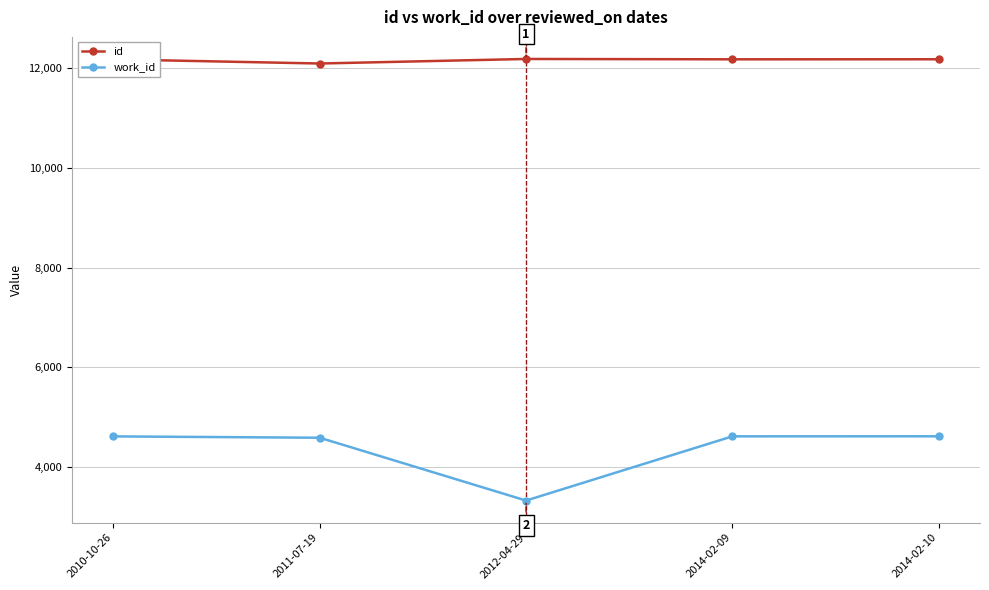

What is the value of the work_id point at the 1st from the left?

4616